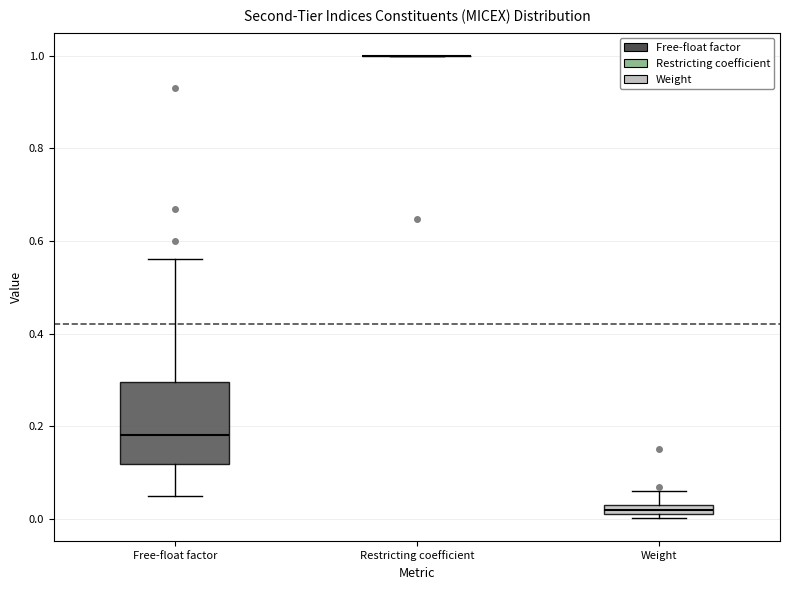

Where does the upper whisker of the box for Weight end on the y-axis? The values are not printed on the chart, so give them approximately, as read against the axis.

0.06